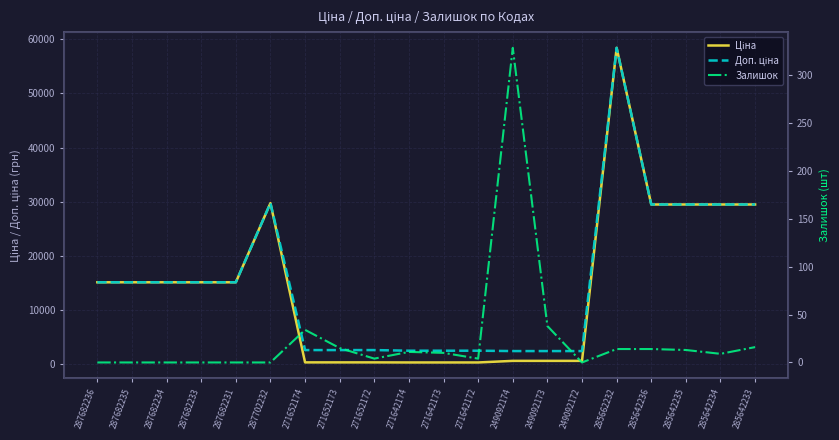

What position from the right is 249092172?

6